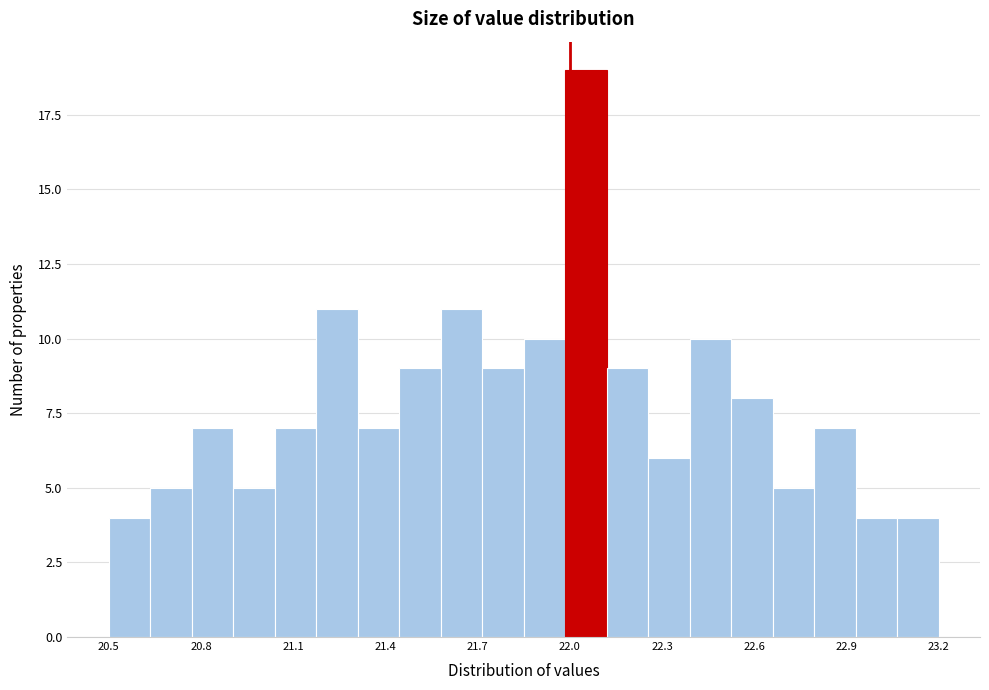

Read against the x-axis, roughly where is the centre of the tallest bar?

22.05